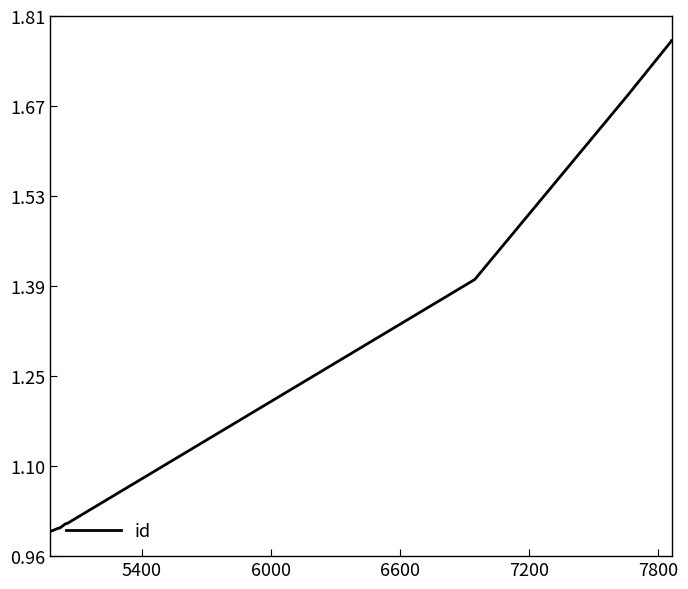

Is this an area chart (filled region under the line)?

No